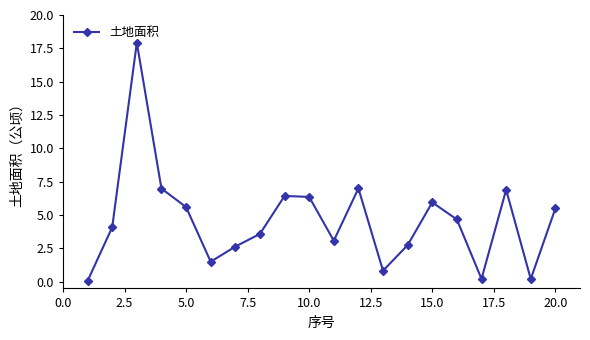

True or false: the data has more than 1 interior local peaks.

True